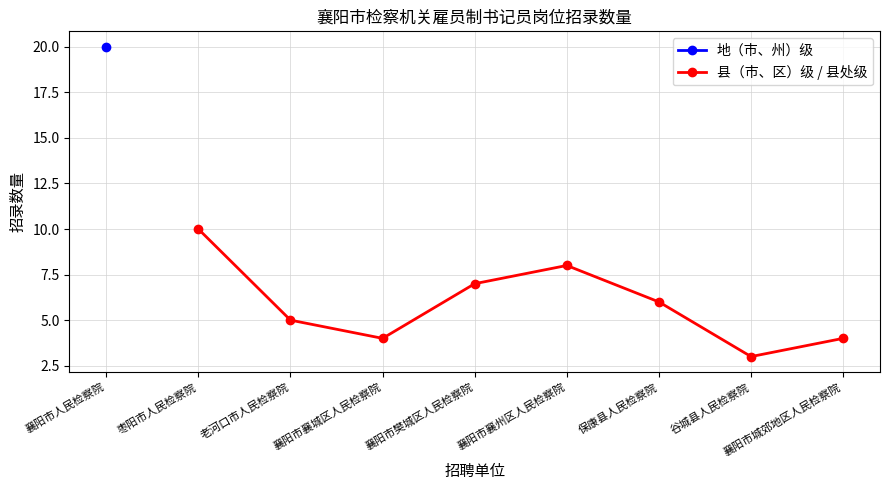

What is the value of the 县（市、区）级 / 县处级 point at the 1st from the left?

10